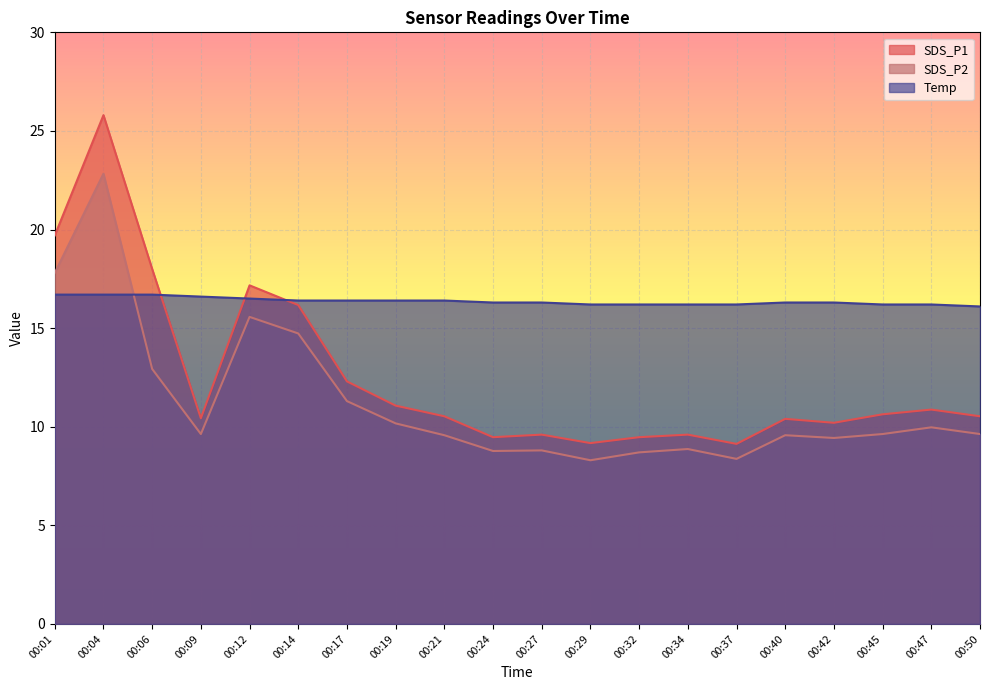

Between 00:34 and 00:42, which is larger?

00:42